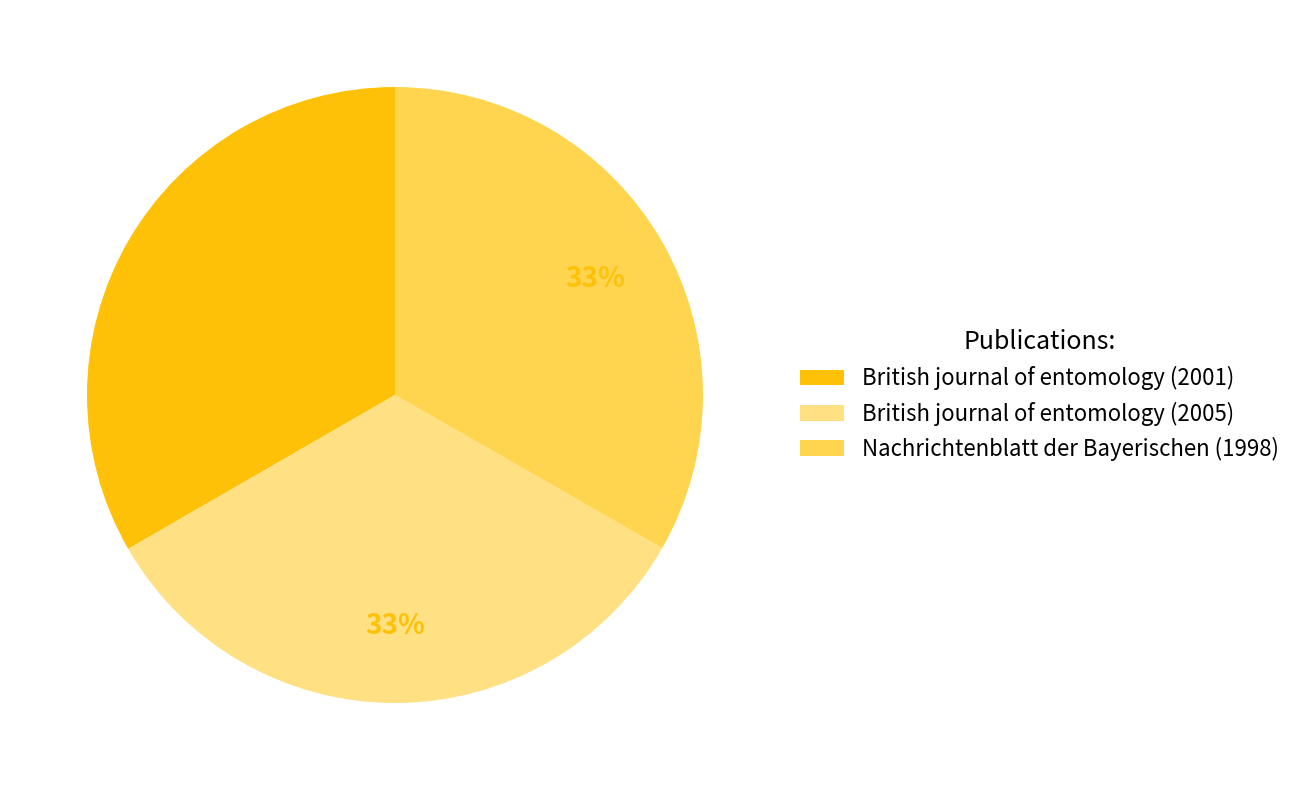

To the nearest percent, what portion does British journal of entomology (2005) represent?

33%